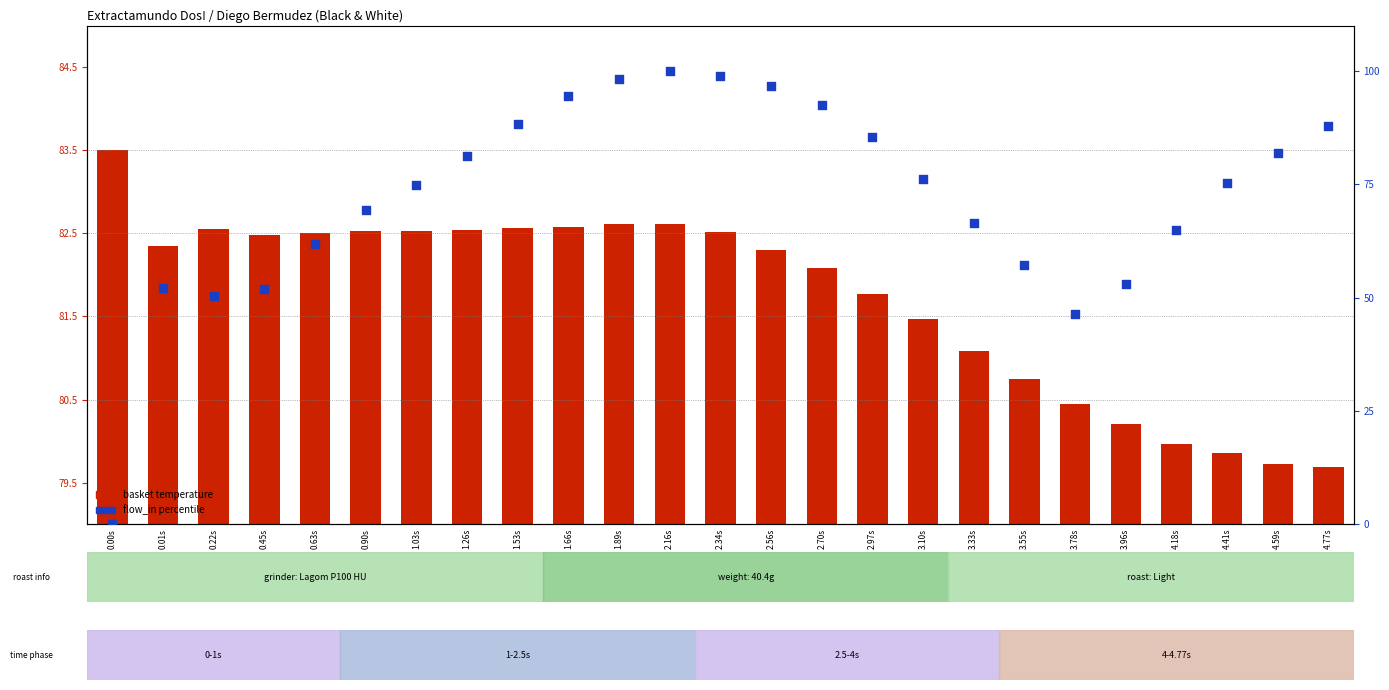

Which series has the largest Y range (max minus min)?

flow_in %